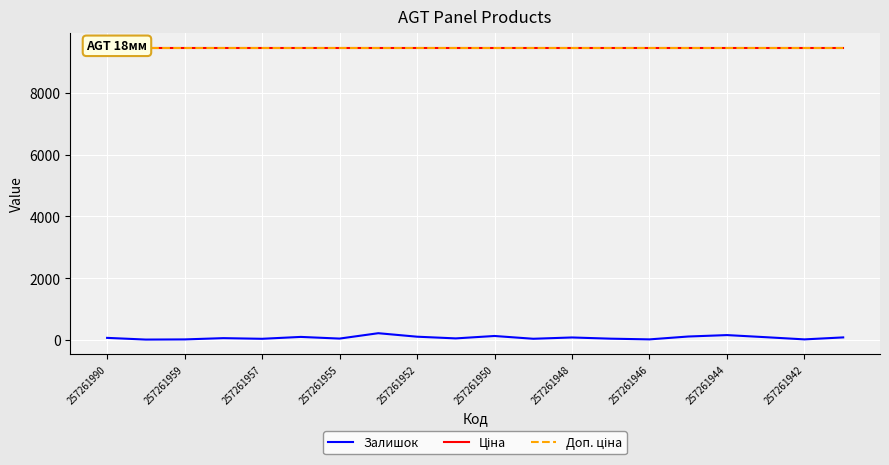

What is the highest value of the Залишок series?

219